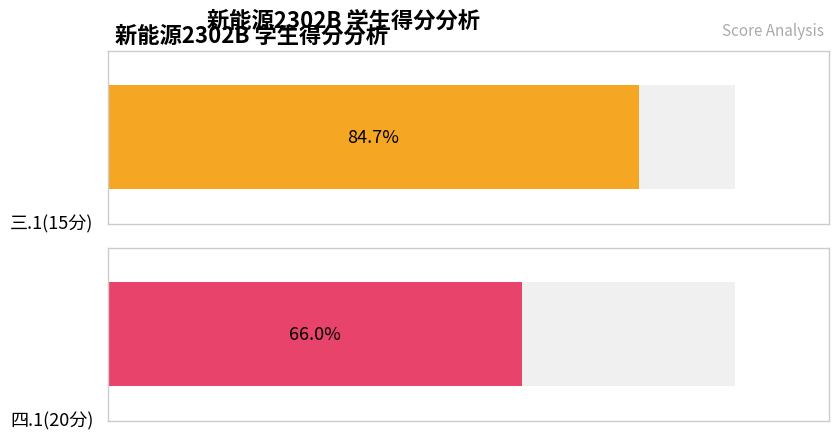

Which series has the widest spread of values?

四.1(20分)